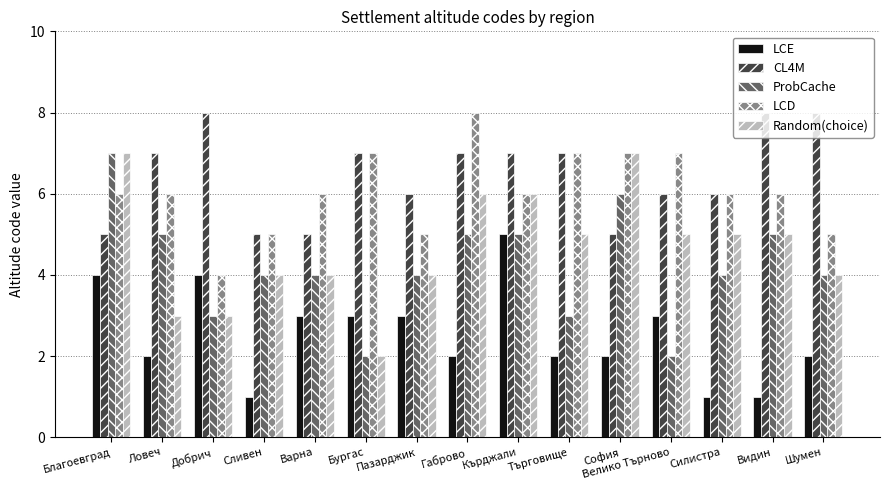

What is the sum of the ProbCache values at Бургас and Сливен?

6